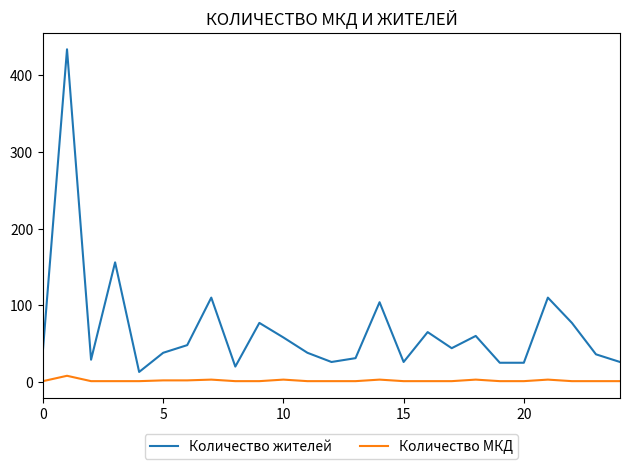

Does the chart have visible grid lines?

No